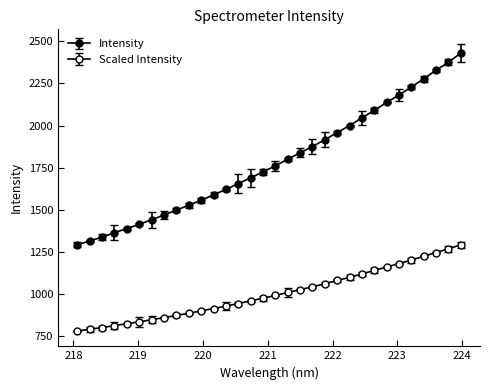

Is this an area chart (filled region under the line)?

No